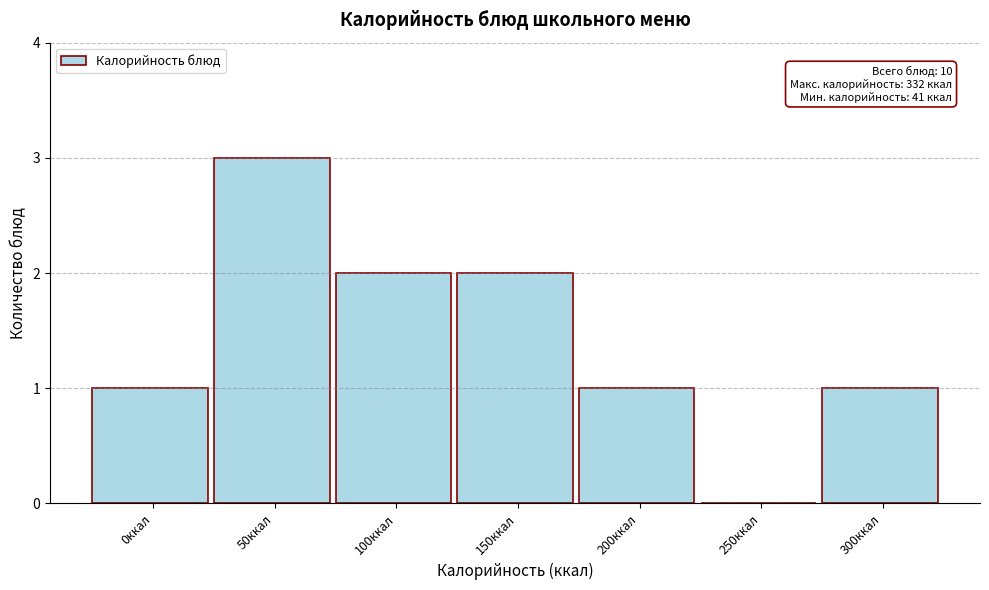

Reading left to right, what are all the values shown in this chart?

0ккал=1	50ккал=3	100ккал=2	150ккал=2	200ккал=1	250ккал=0	300ккал=1